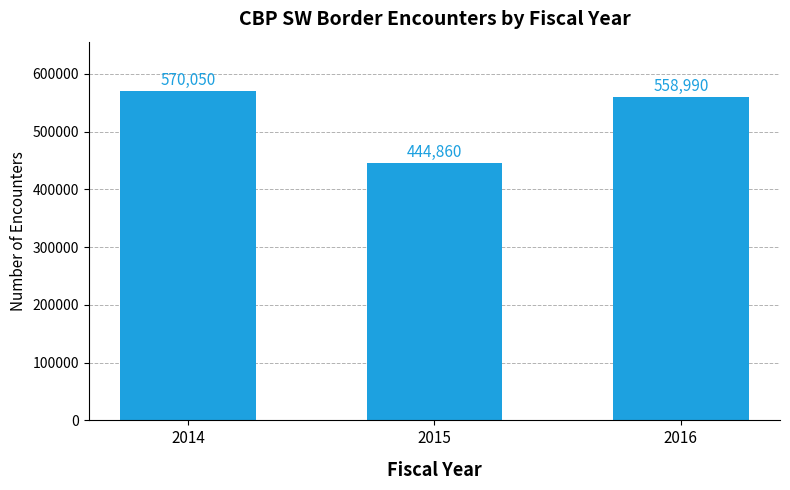

What is the minimum value shown in the chart?

444860